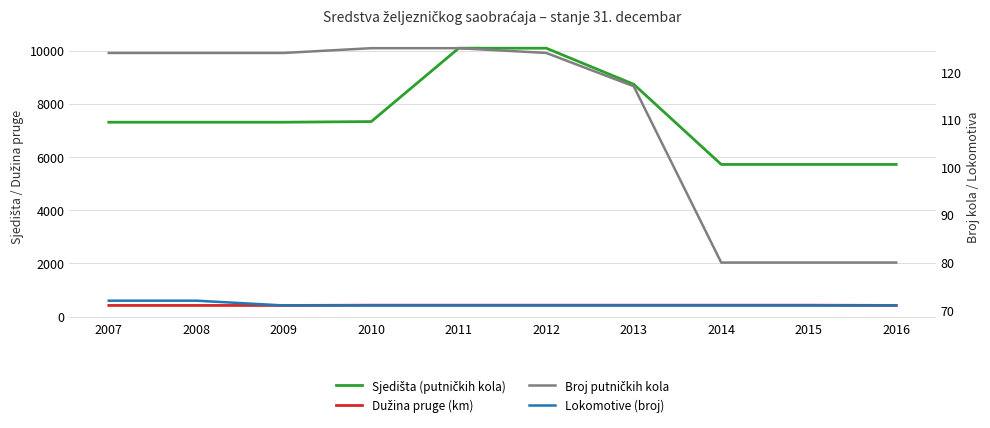

What is the value of the Broj putničkih kola point at the 10th from the left?

80